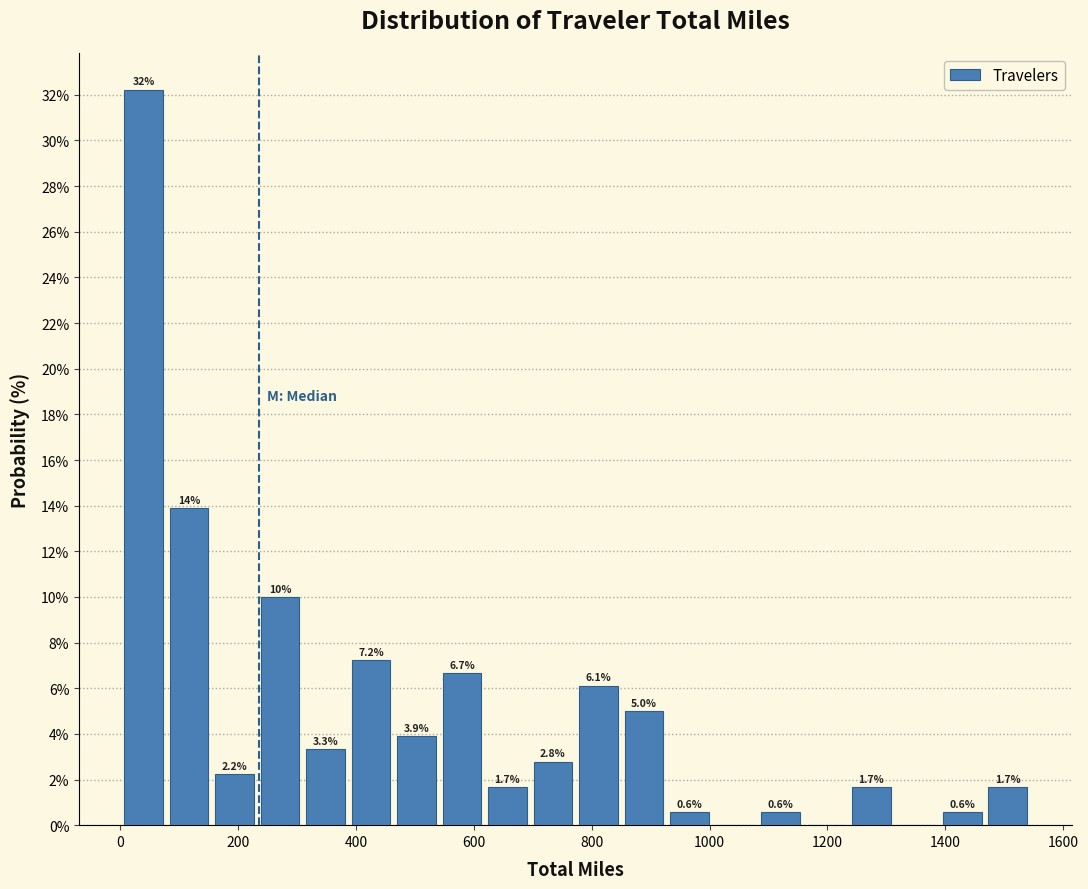

Read against the x-axis, roughly where is the centre of the tallest bar?

40